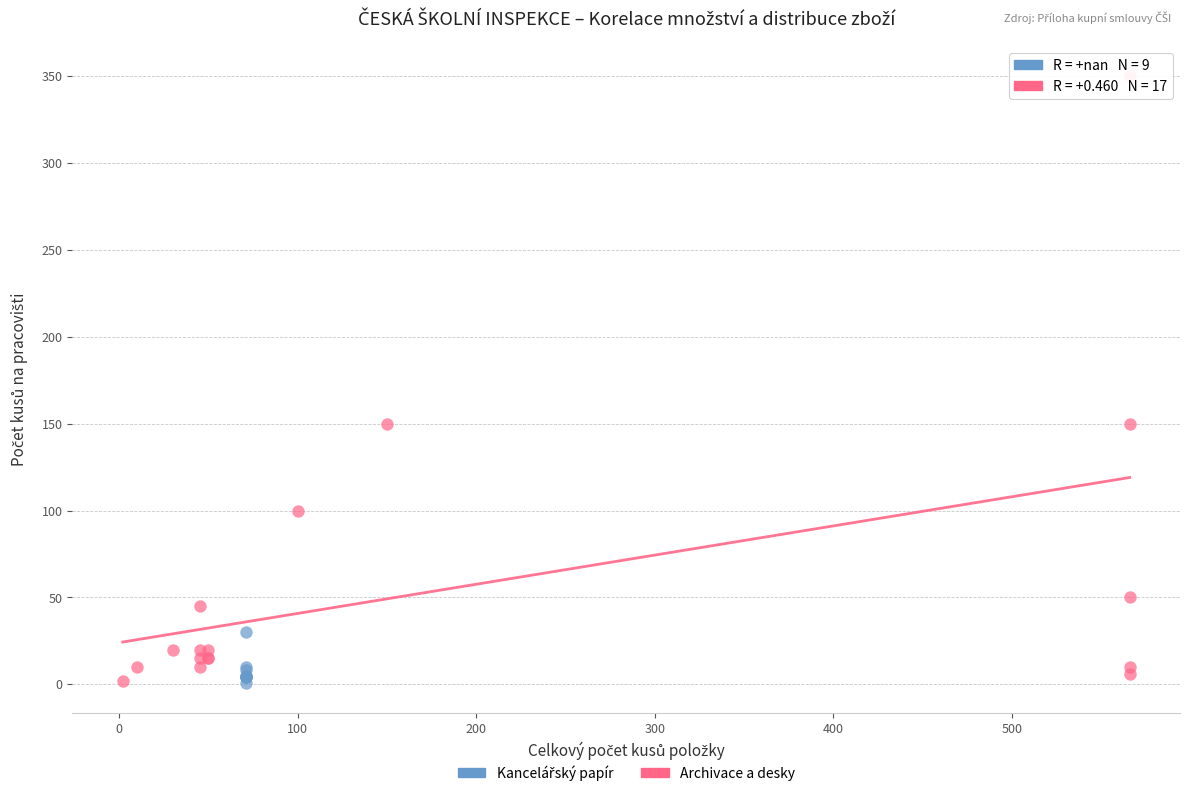

Which series has the largest Y range (max minus min)?

Archivace a desky